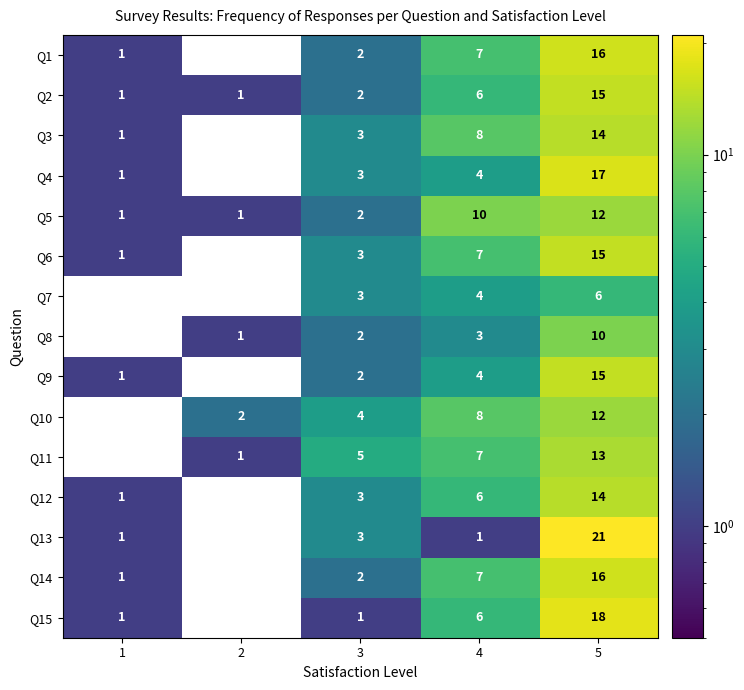

The value of Q14 at 5 is 10. True or false?

False